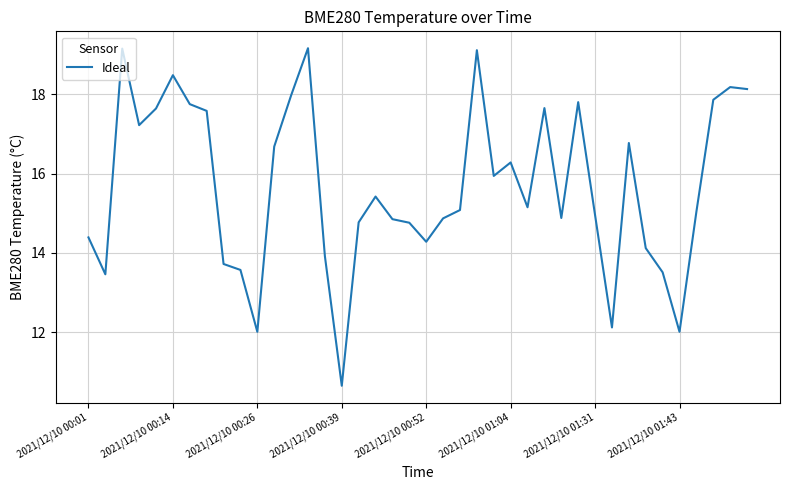

What is the difference between the maximum and minimum values?

8.5